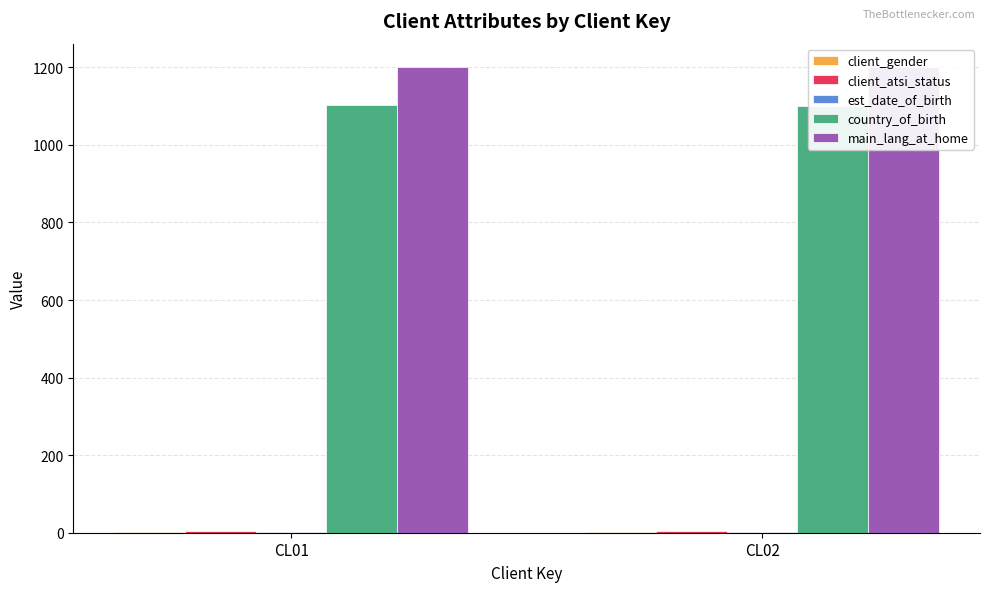

Read the est_date_of_birth value at CL01.

1